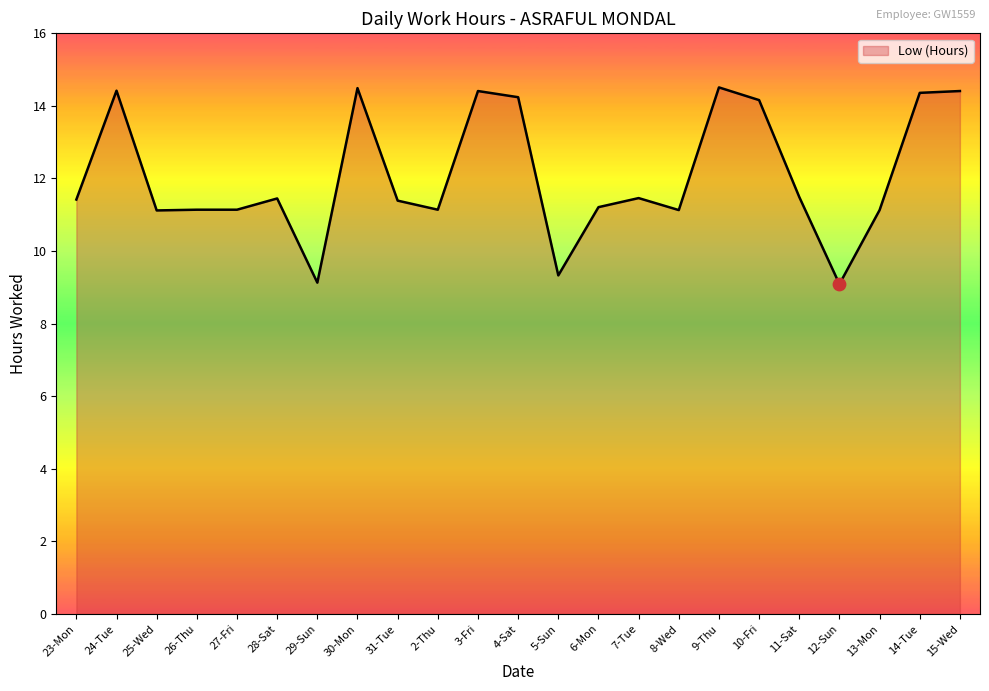

What is the change in value from 4-Sat to 5-Sun?

-4.9